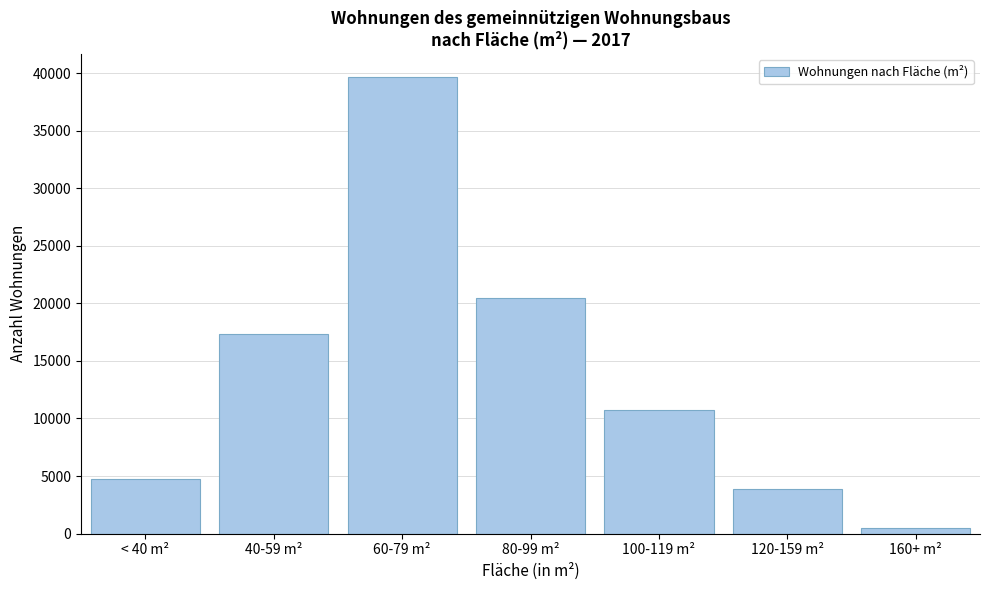

Reading right to left, extract all data points from this chart.

160+ m²=474	120-159 m²=3861	100-119 m²=10776	80-99 m²=20435	60-79 m²=39712	40-59 m²=17308	< 40 m²=4782